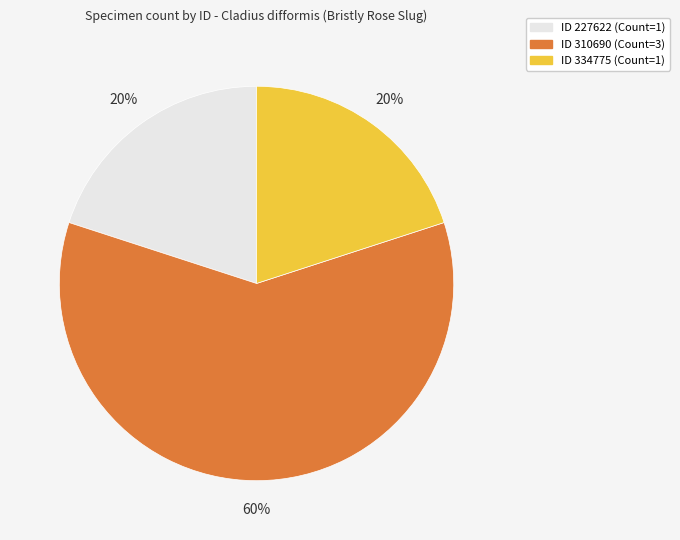

To the nearest percent, what is the difference between the largest and smallest slice percentages?

40%